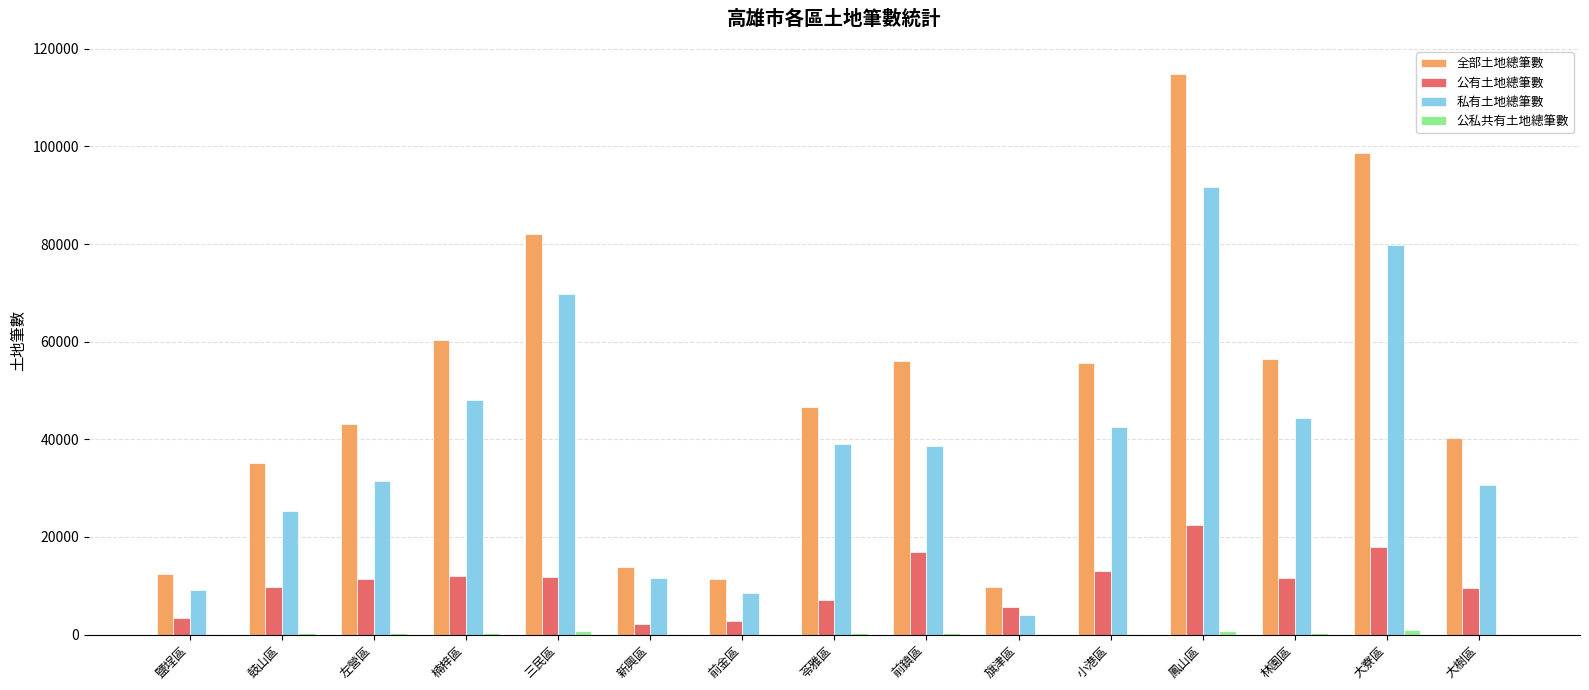

The 私有土地總筆數 series shows 35146 at 鼓山區. True or false?

False